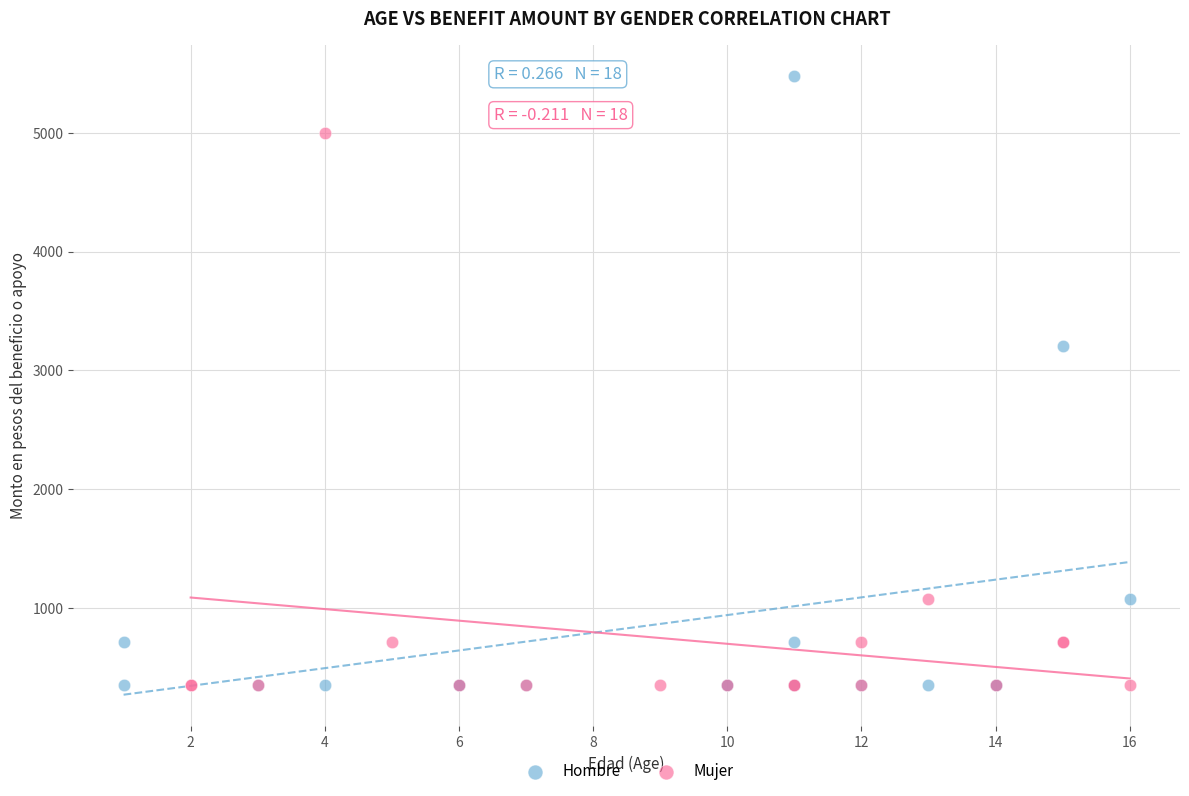

Which series contains the highest Y value?

Hombre